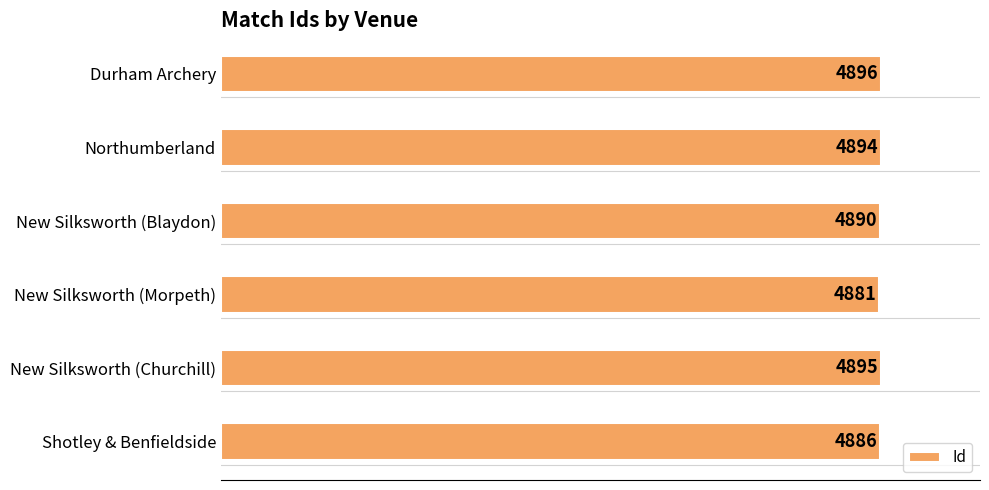

Count the number of data series in this chart.

1